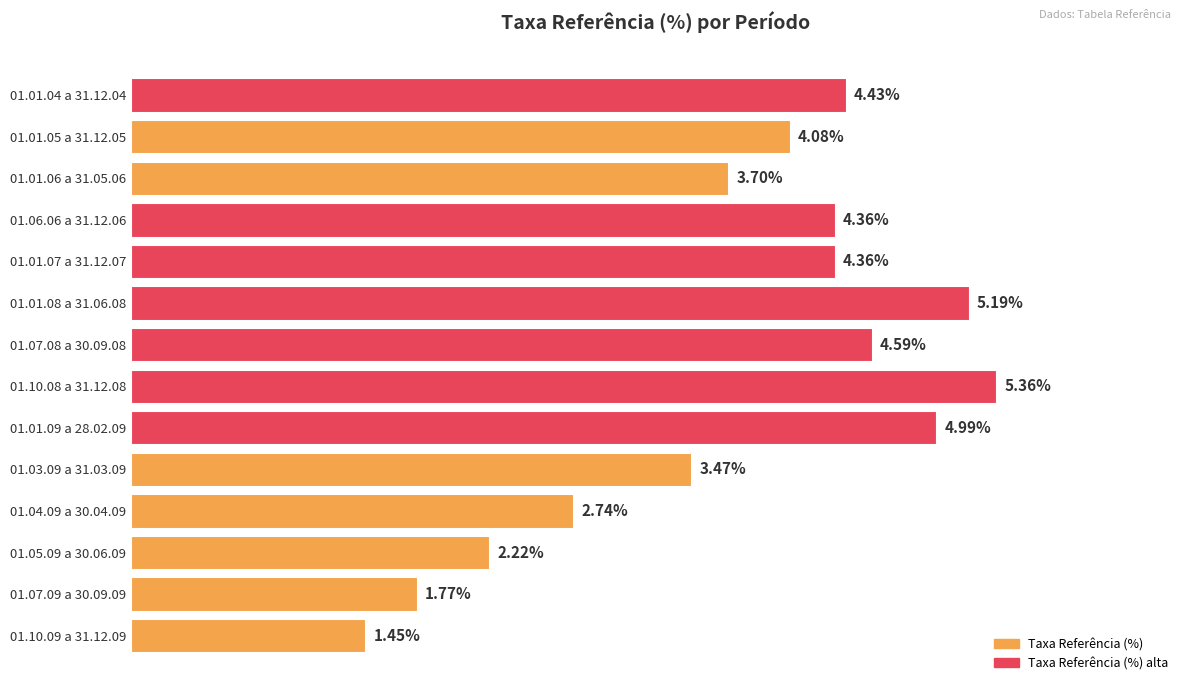

Which has a higher value, 01.07.09 a 30.09.09 or 01.01.06 a 31.05.06?

01.01.06 a 31.05.06